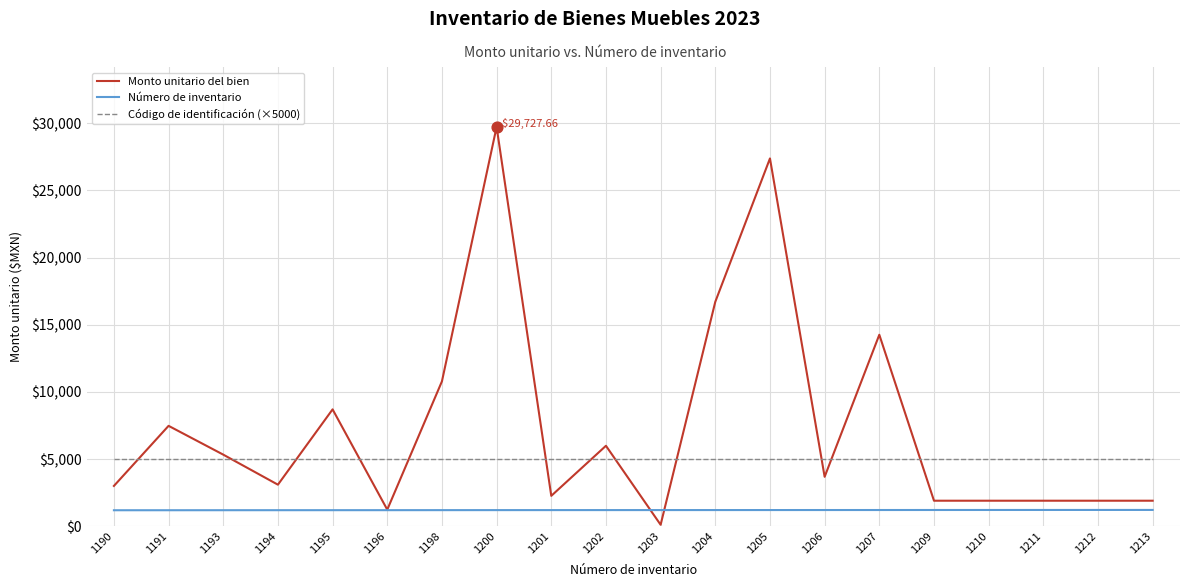

What is the difference between the highest and lowest values at 1190?

3810.0